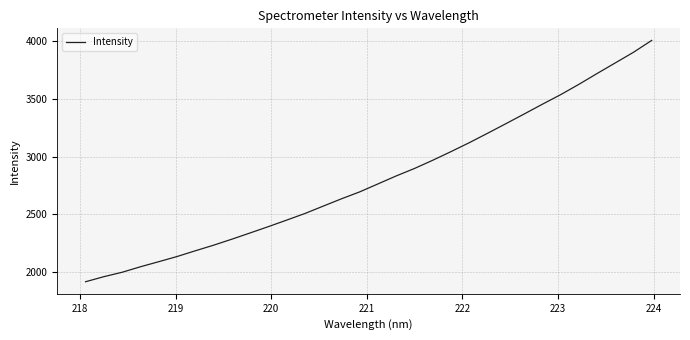

What is the minimum value shown in the chart?

1915.9